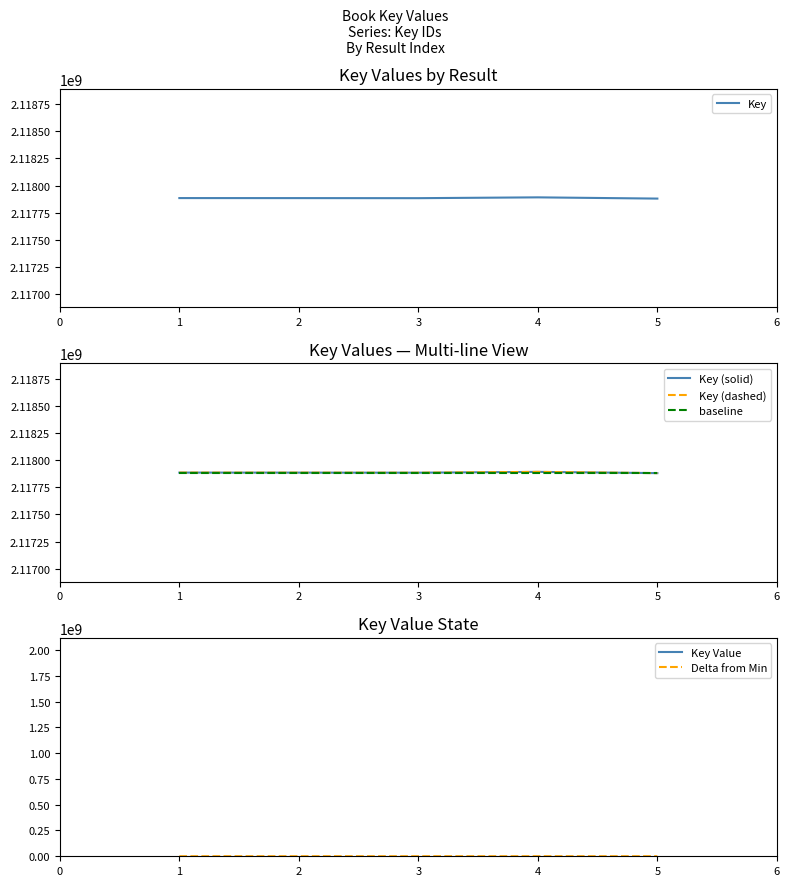

How many lines are shown in the chart?

6